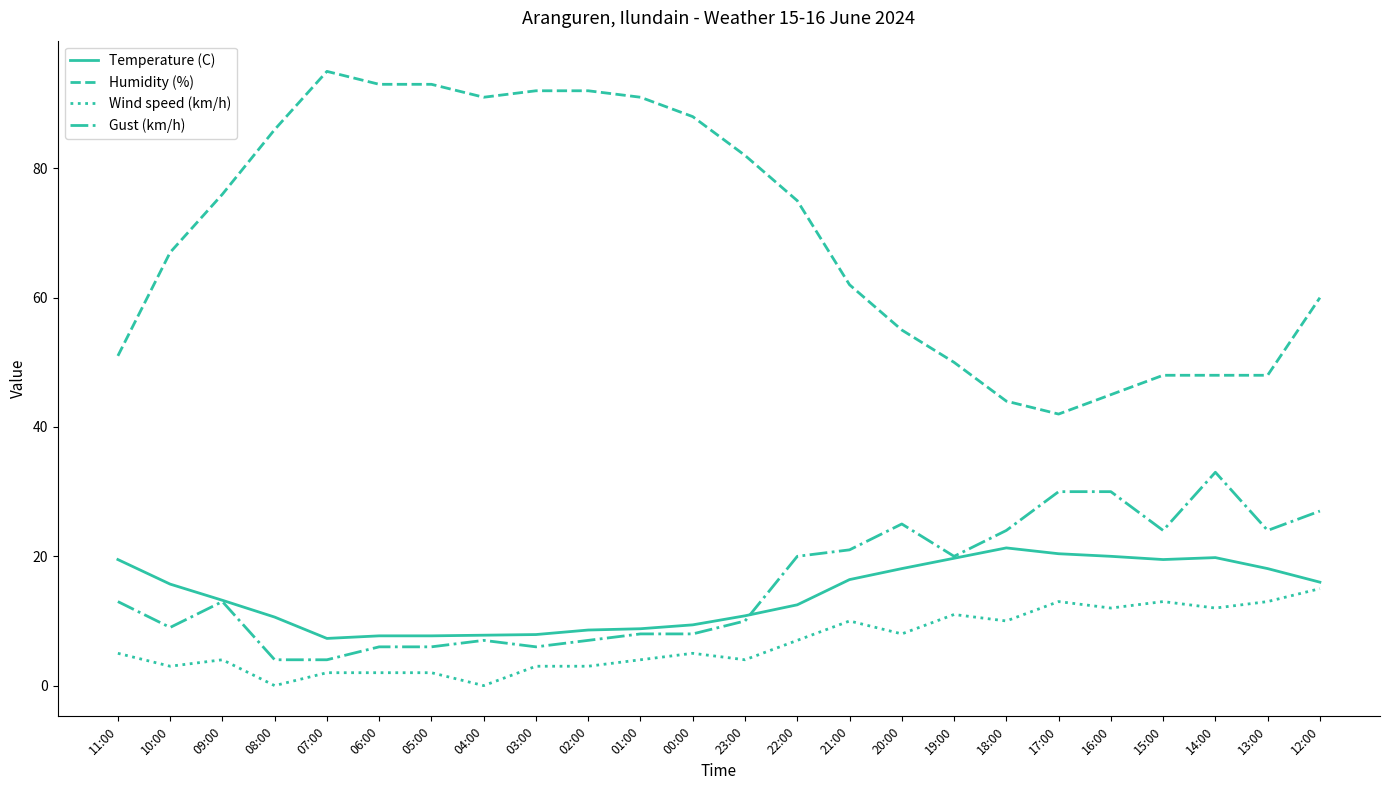

What is the greatest value displayed?

95.0